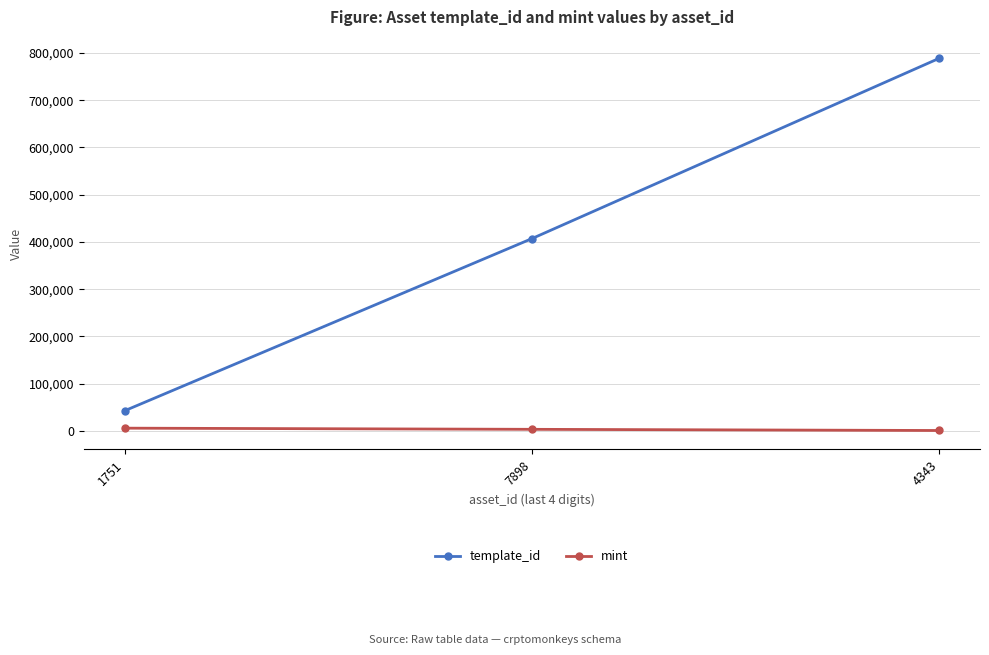

Rank the categories by template_id value from highest to lowest.

4343, 7898, 1751